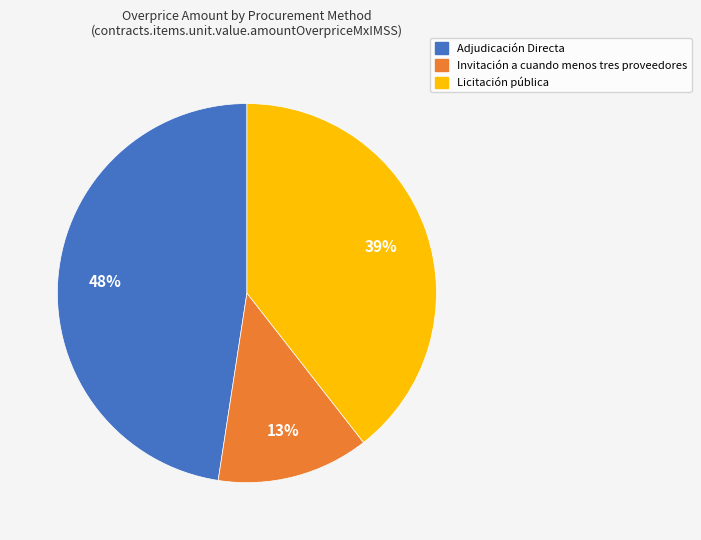

What percentage is the Adjudicación Directa slice, to the nearest percent?

48%